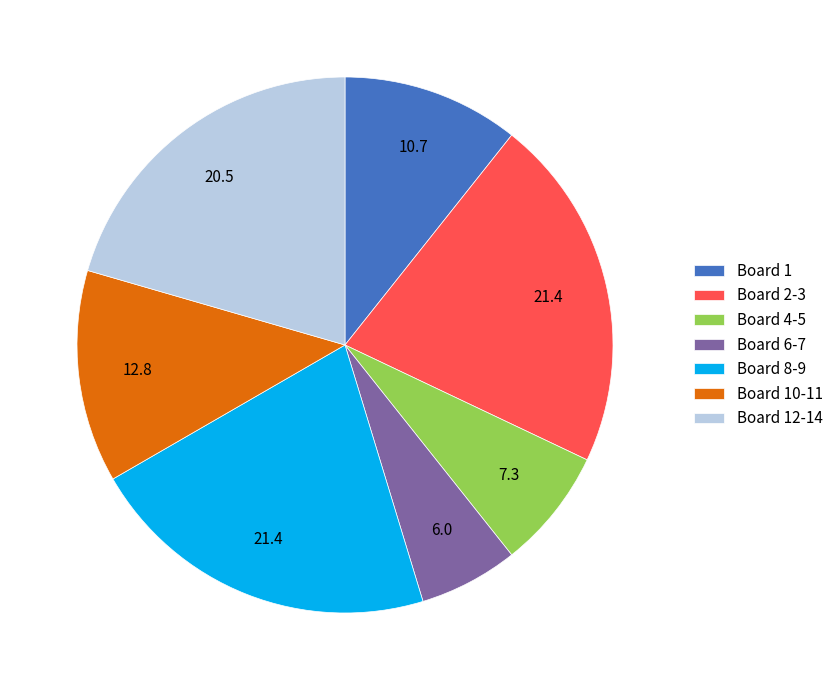

Is the sum of Board 6-7 and Board 4-5 greater than half?

No